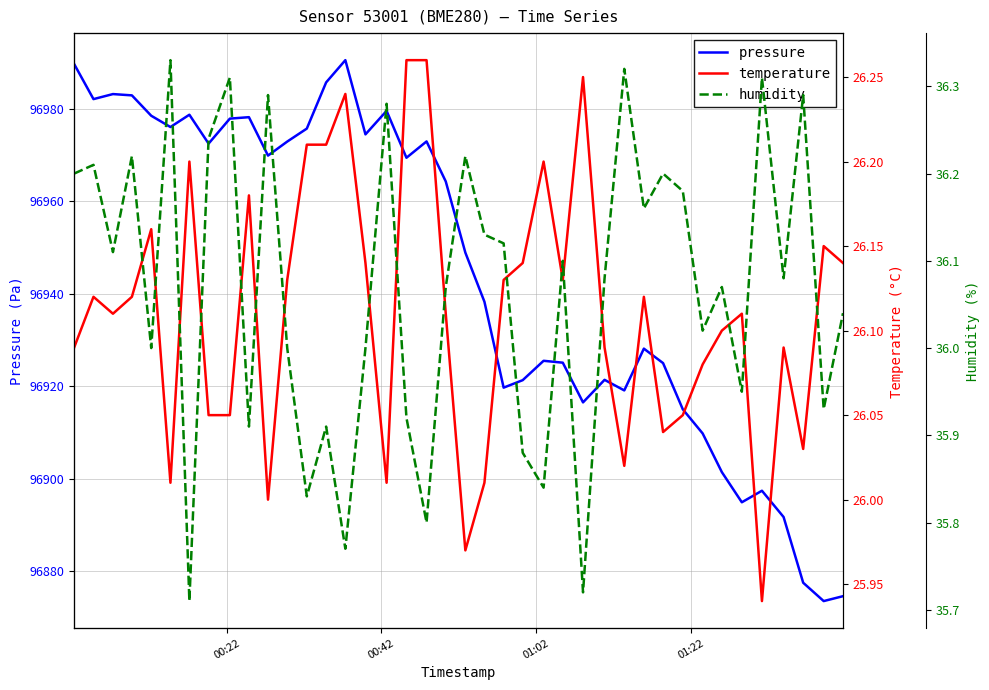

What is the difference between the maximum and minimum values in the temperature series?

0.3